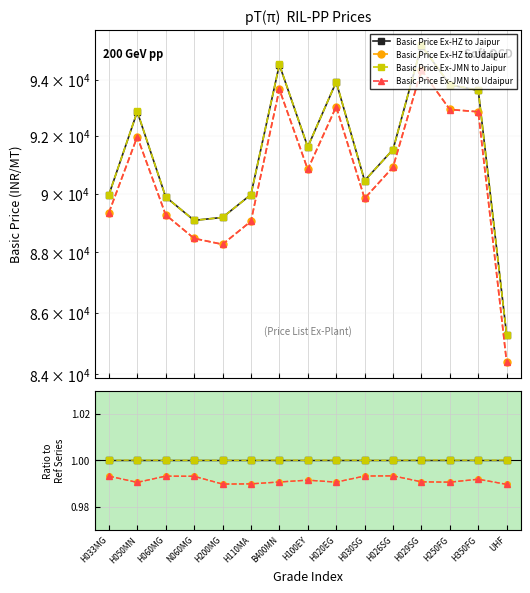

What are all the series names shown in the legend?

Basic Price Ex-HZ to Jaipur, Basic Price Ex-HZ to Udaipur, Basic Price Ex-JMN to Jaipur, Basic Price Ex-JMN to Udaipur